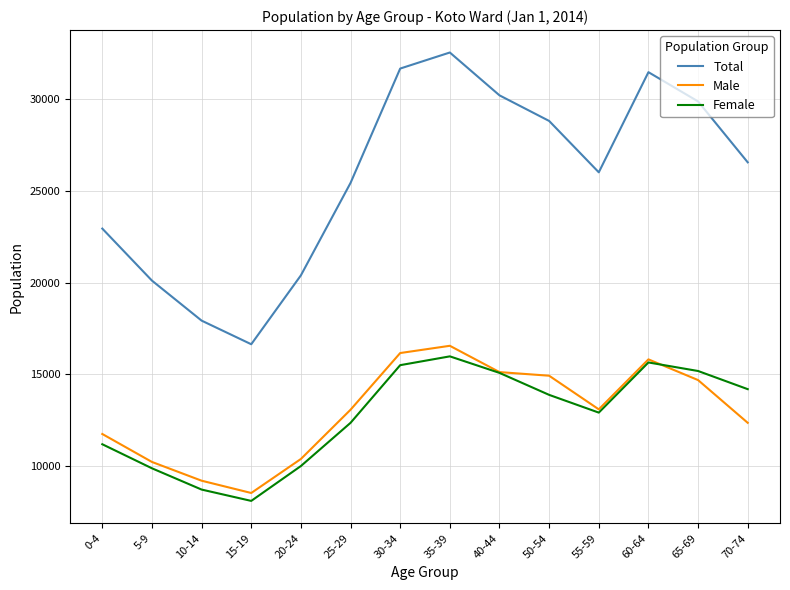

Which series has the largest total across all categories?

Total